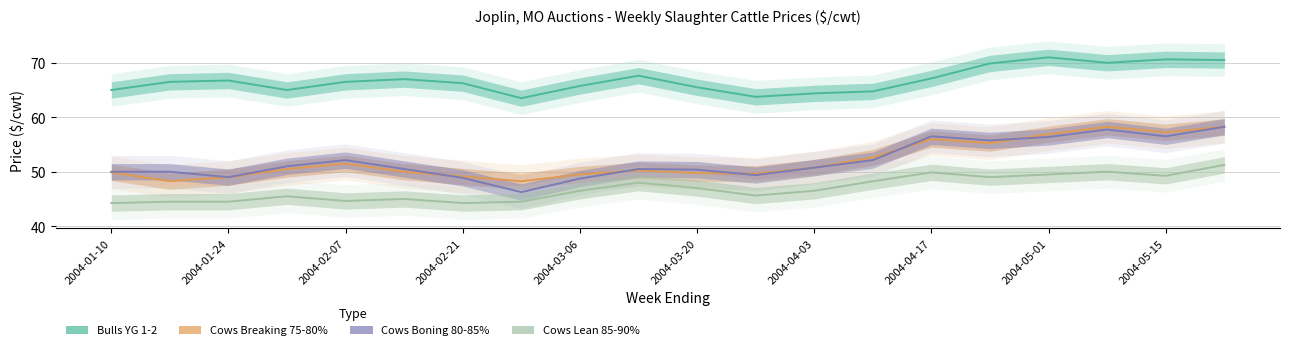

Which series has the widest spread of values?

Cows Boning 80-85%